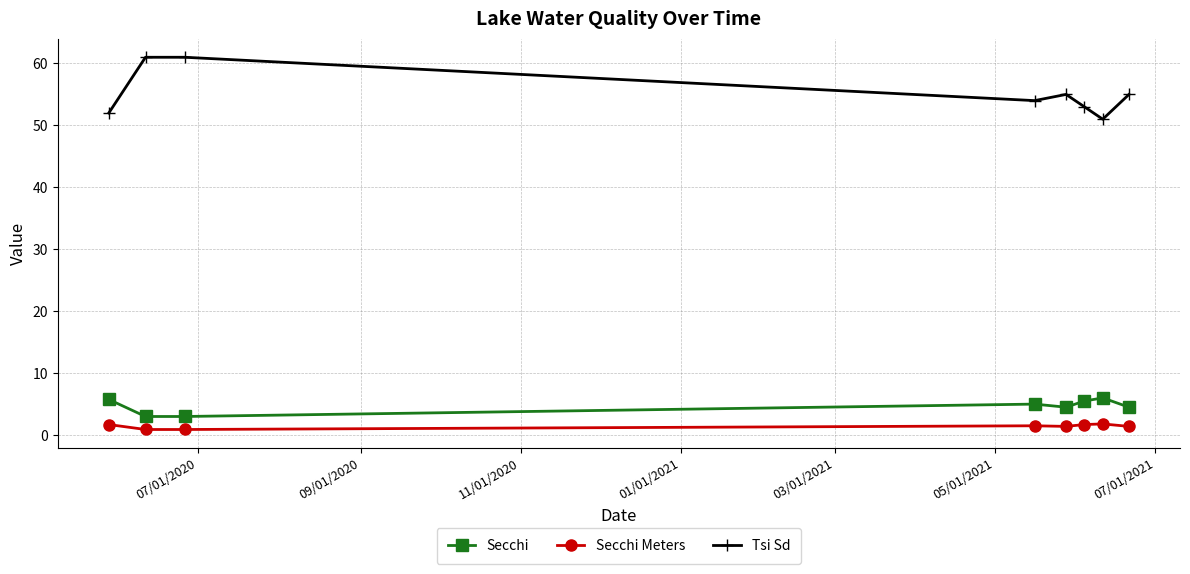

At how many categories does at least one series exceed 11?

8